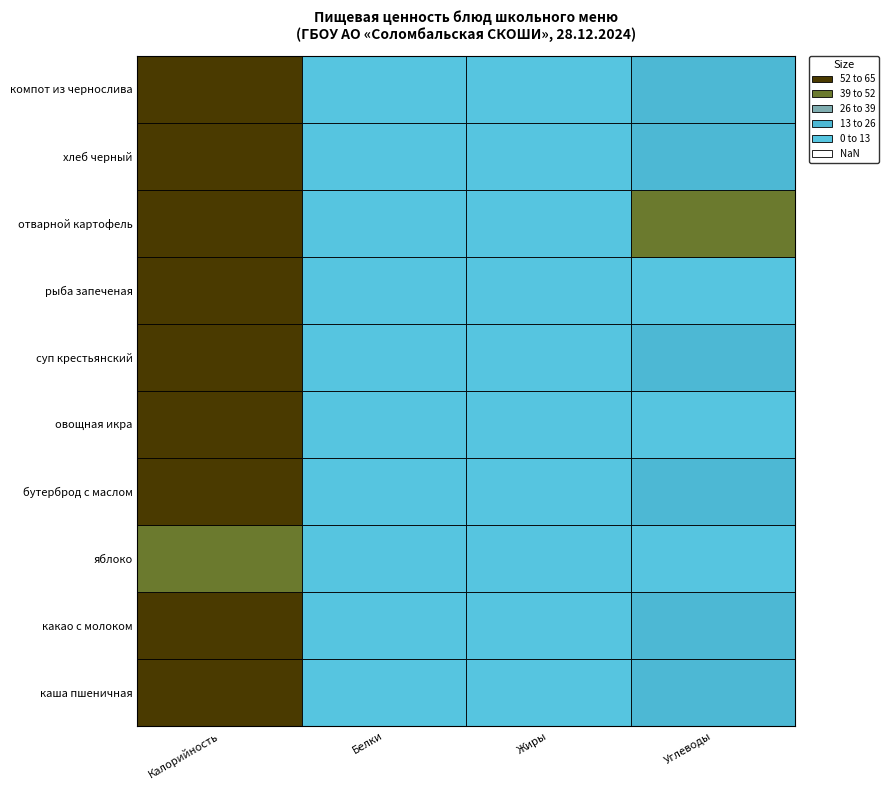

What is the sum of the каша пшеничная values at Белки and Жиры?

17.6